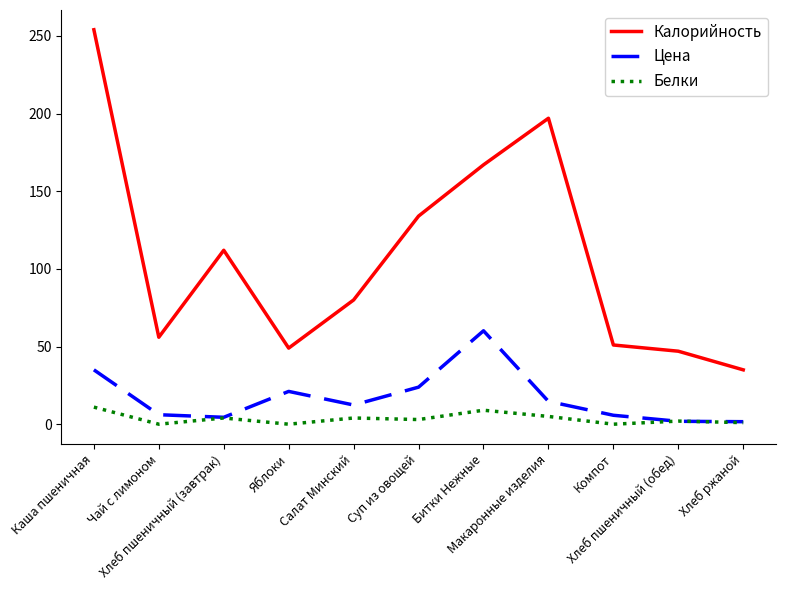

True or false: Цена and Калорийность cross at least once.

False